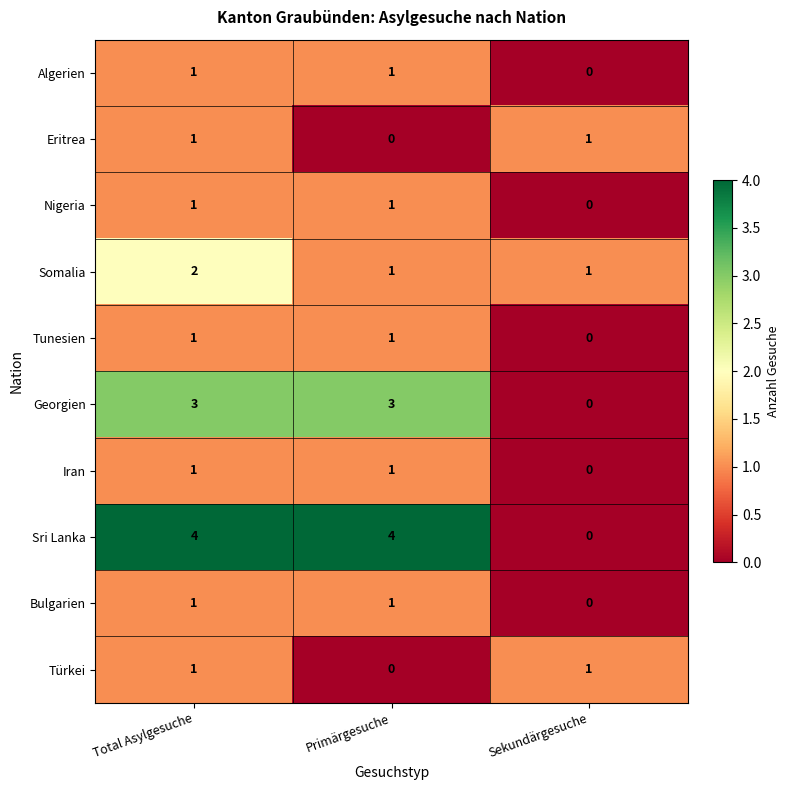

What is the sum of the Sri Lanka values at Primärgesuche and Sekundärgesuche?

4